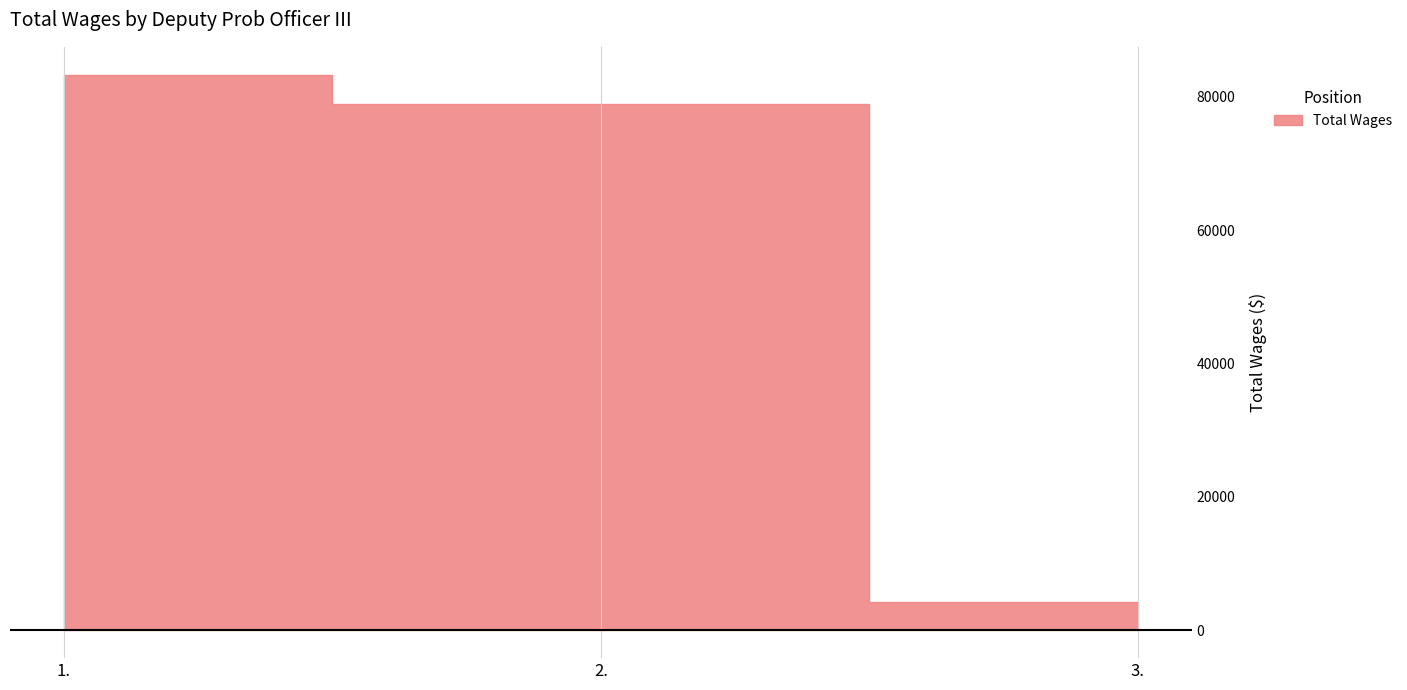

The value at 3. is 4206. True or false?

True